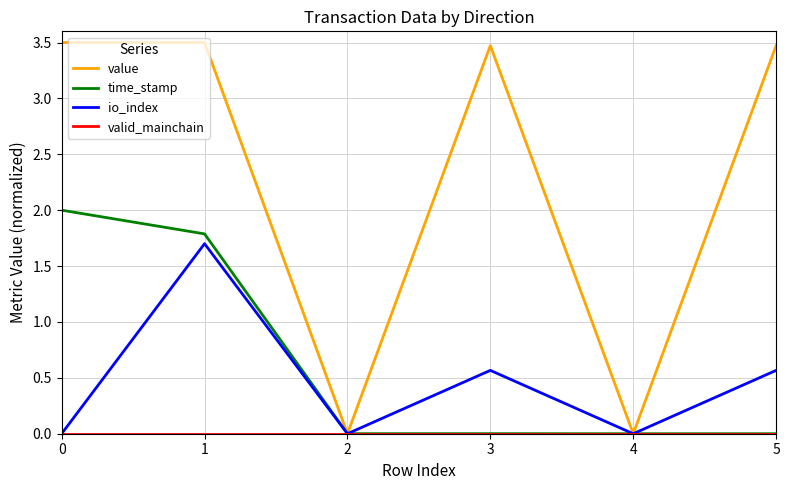

What is the maximum value for value?

3.5